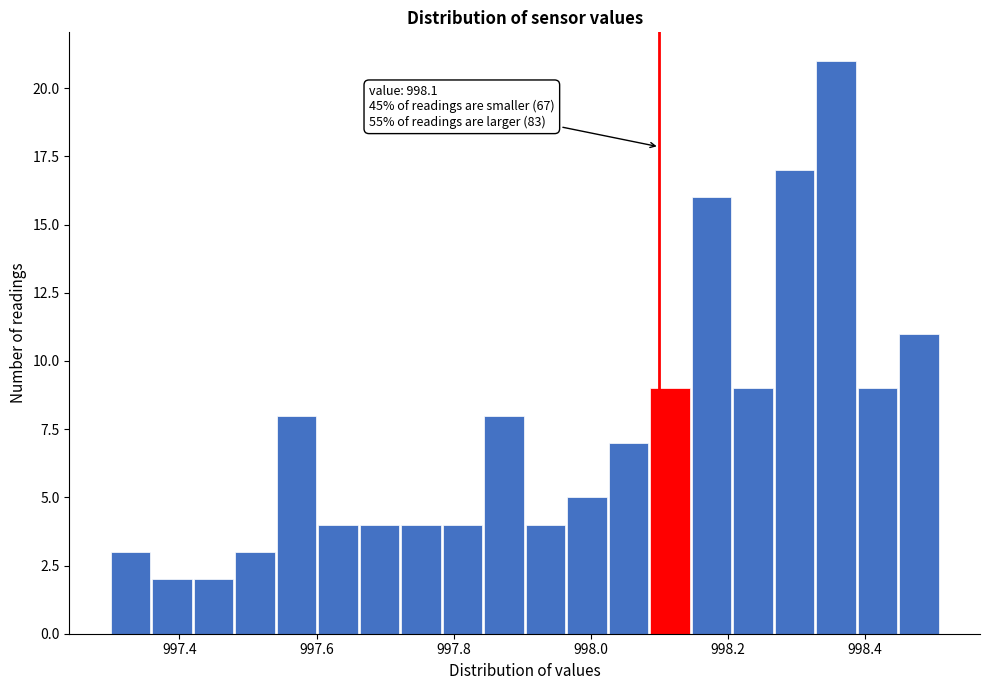

Read against the x-axis, roughly where is the centre of the tallest bar?

998.36